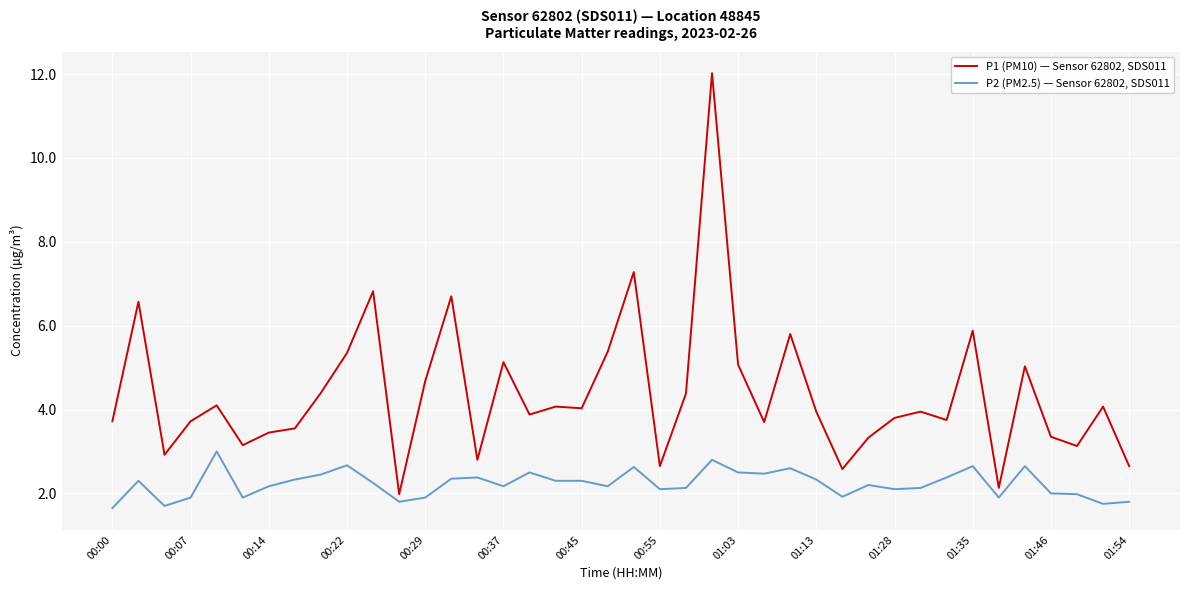

Which series has the largest range (max minus min)?

P1 (PM10) — Sensor 62802, SDS011